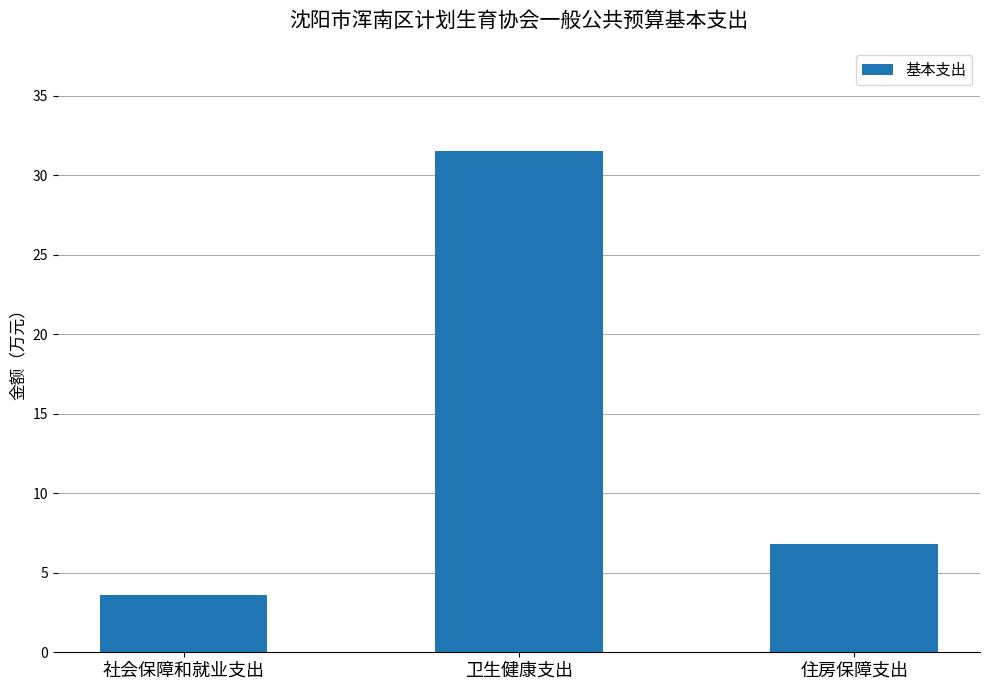

Between 住房保障支出 and 卫生健康支出, which is larger?

卫生健康支出